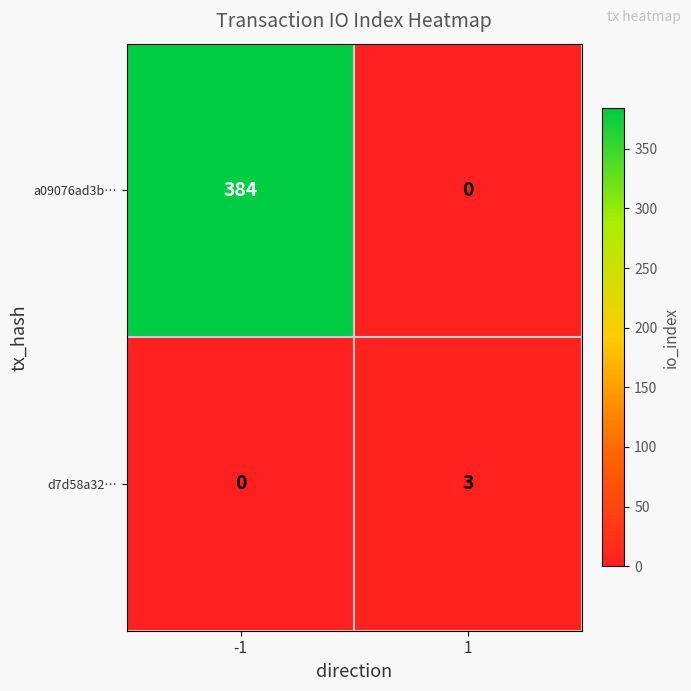

True or false: a09076ad3b… has a value of 384 at -1.

True